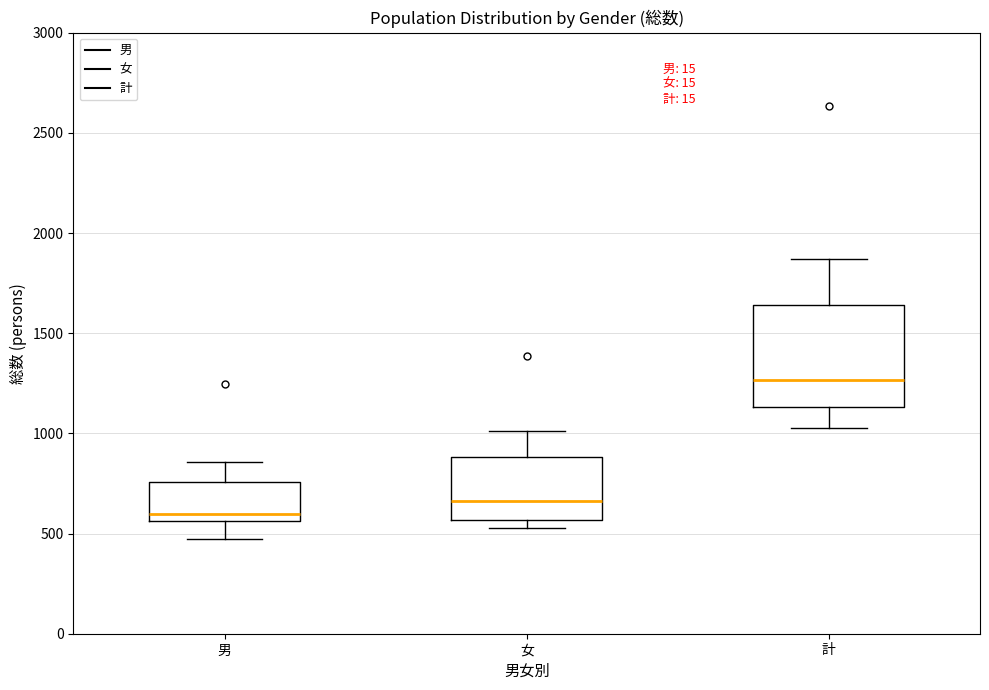

Comparing the boxes themselves (not the whiskers), which one is the tallest?

計